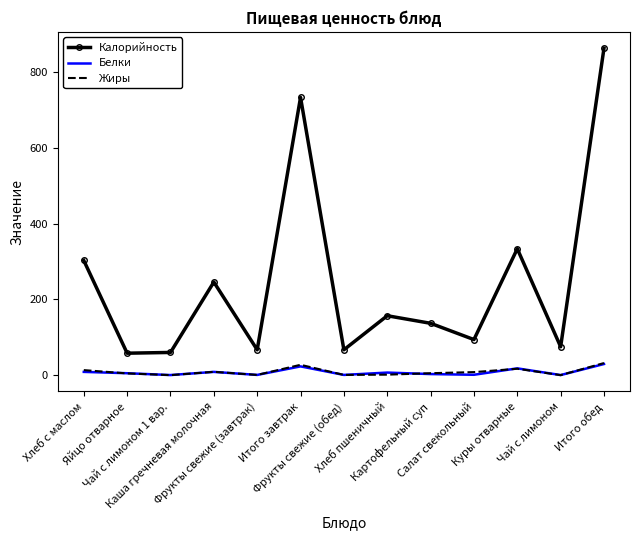

What is the greatest value displayed?

864.0